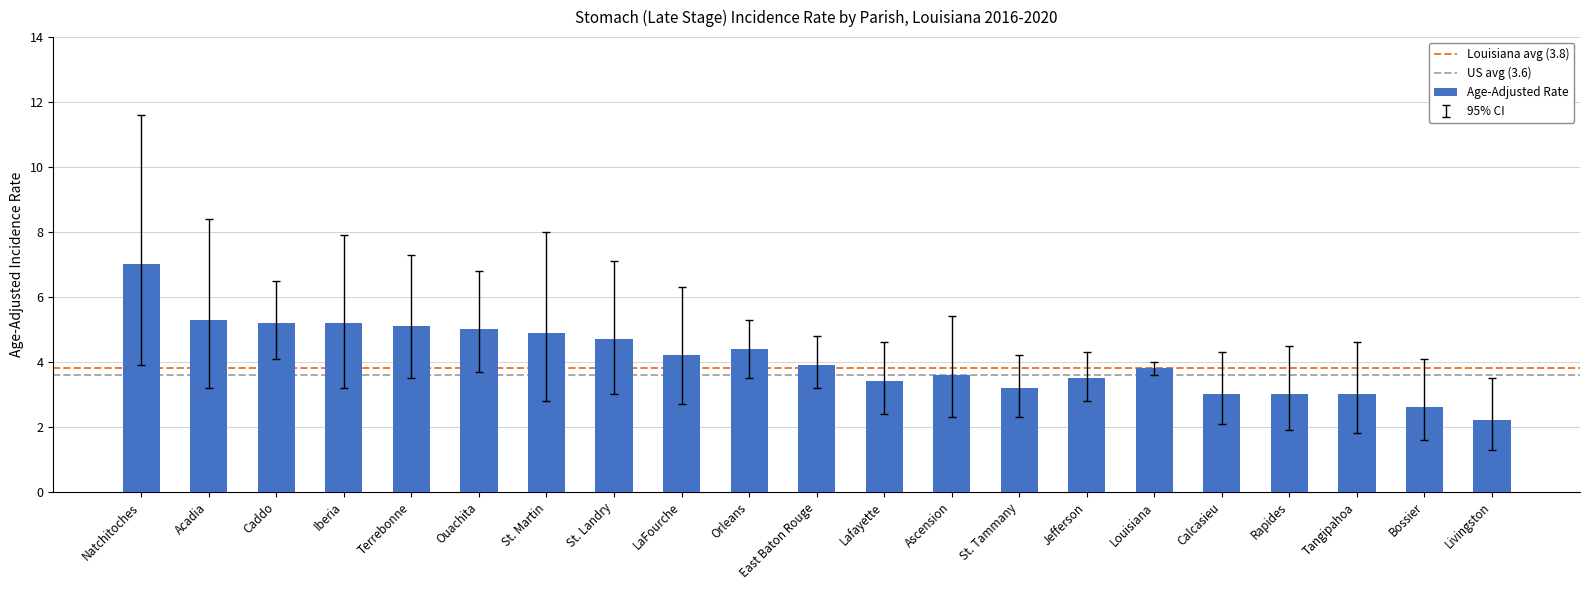

At which category does the chart reach its peak across all series?

Natchitoches